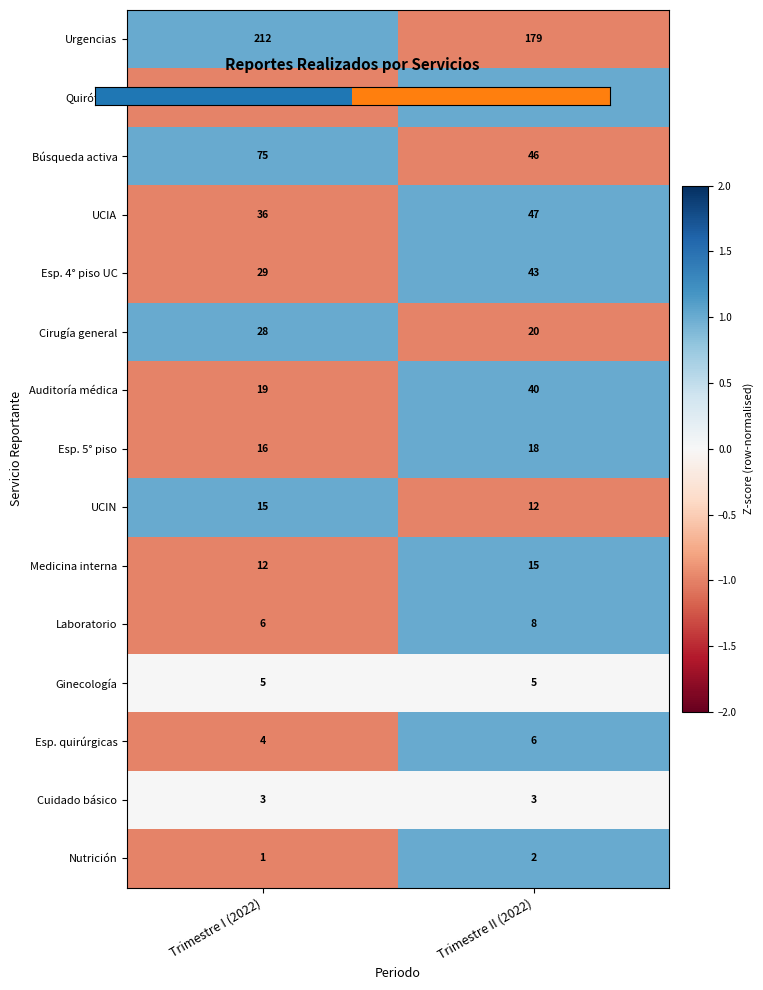

Is it true that UCIA equals 73 at Trimestre II (2022)?

False